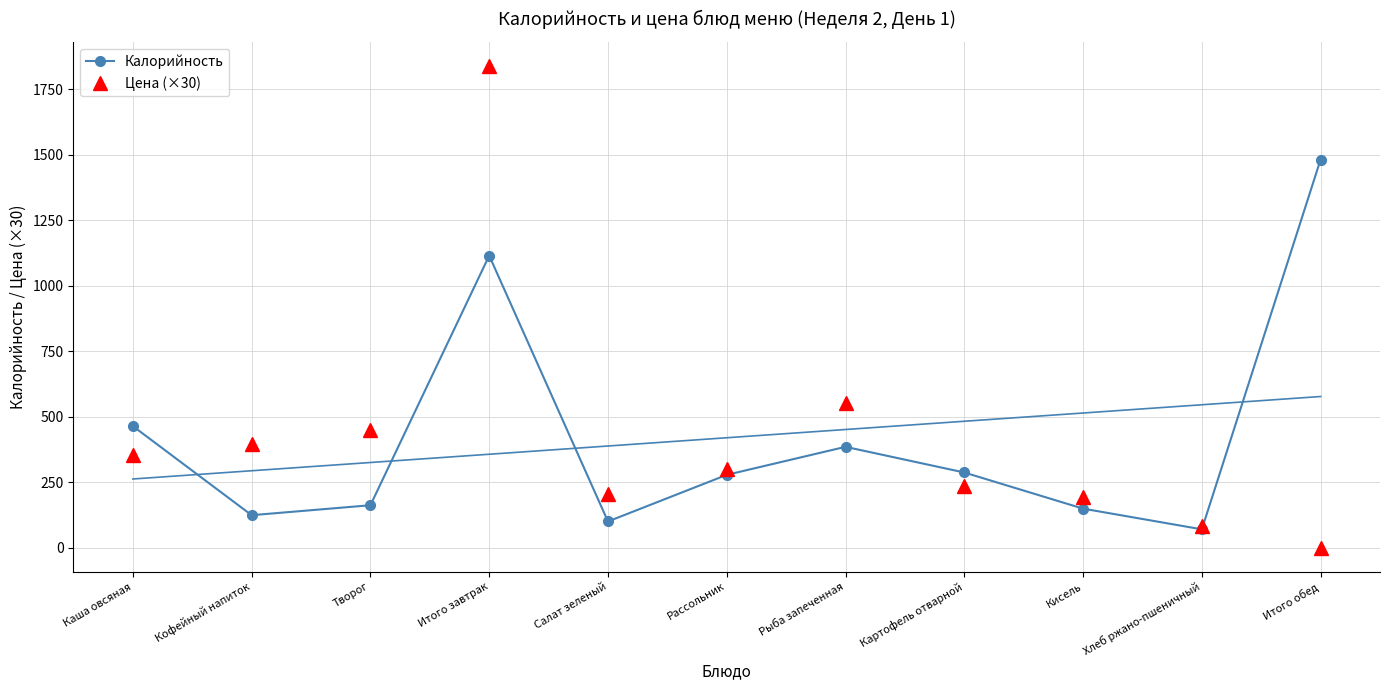

What are all the series names shown in the legend?

Калорийность, Цена (×30)